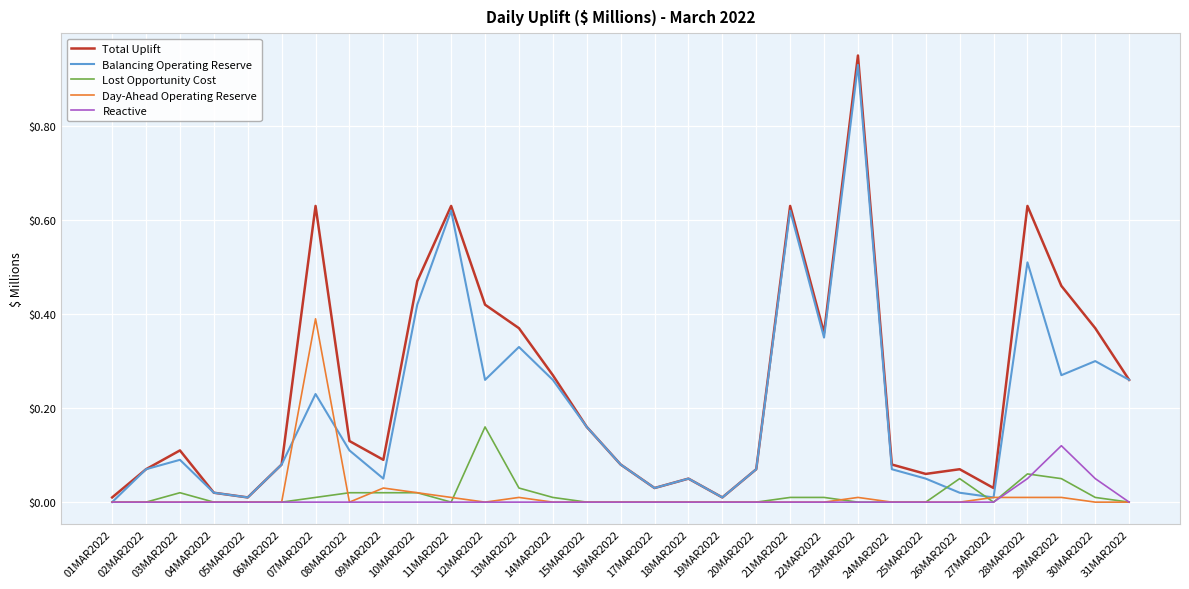

Where is Reactive nearest to the value 0?

01MAR2022